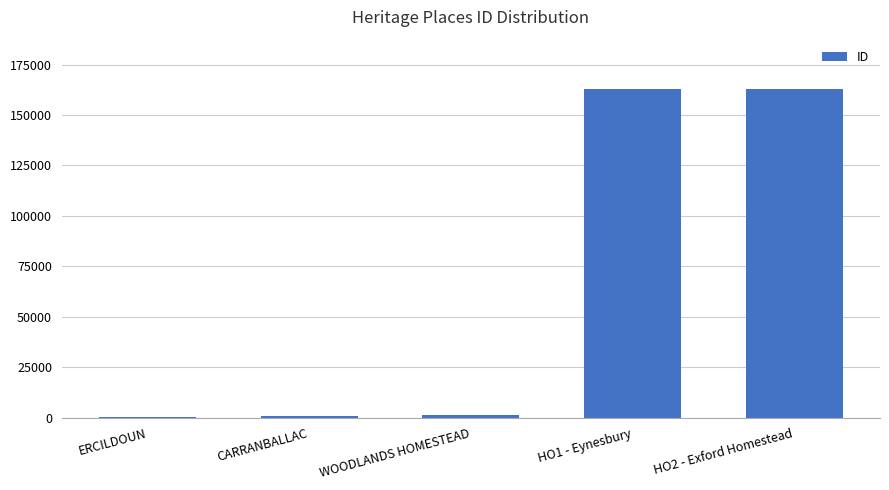

What is the sum of all values?

328232